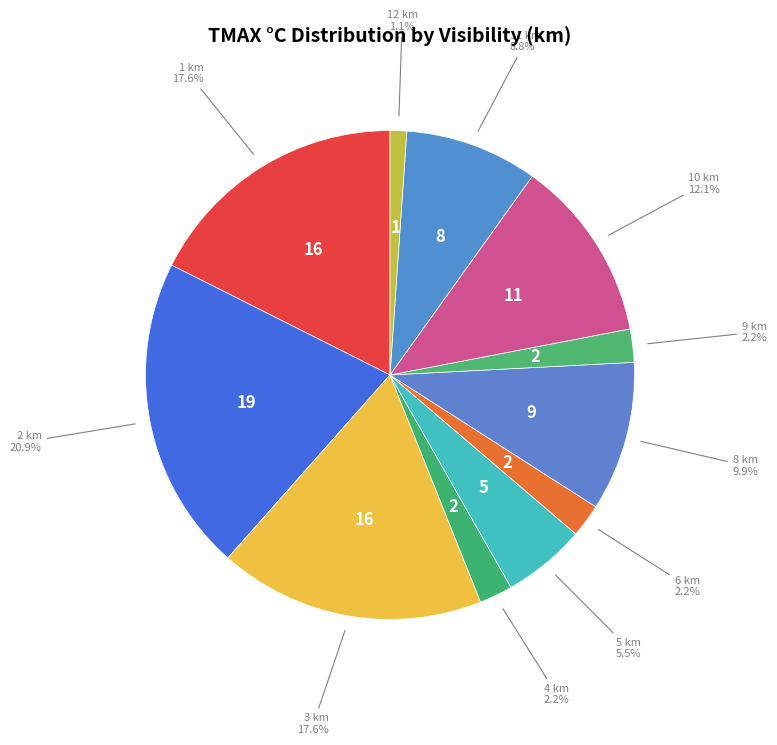

How many slices are in this pie chart?

11